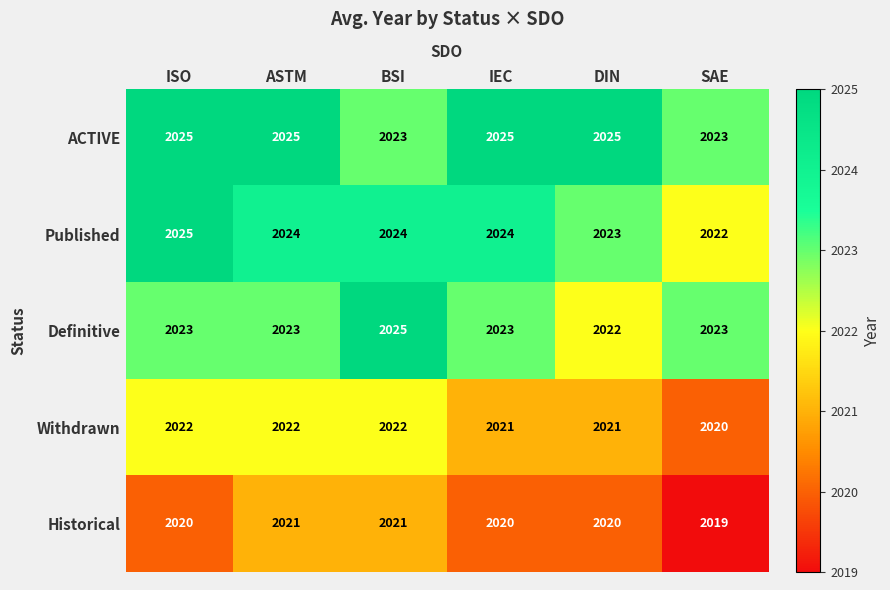

Reading left to right, what are all the values shown in this chart?

ACTIVE: ISO=2025	ASTM=2025	BSI=2023	IEC=2025	DIN=2025	SAE=2023
Published: ISO=2025	ASTM=2024	BSI=2024	IEC=2024	DIN=2023	SAE=2022
Definitive: ISO=2023	ASTM=2023	BSI=2025	IEC=2023	DIN=2022	SAE=2023
Withdrawn: ISO=2022	ASTM=2022	BSI=2022	IEC=2021	DIN=2021	SAE=2020
Historical: ISO=2020	ASTM=2021	BSI=2021	IEC=2020	DIN=2020	SAE=2019